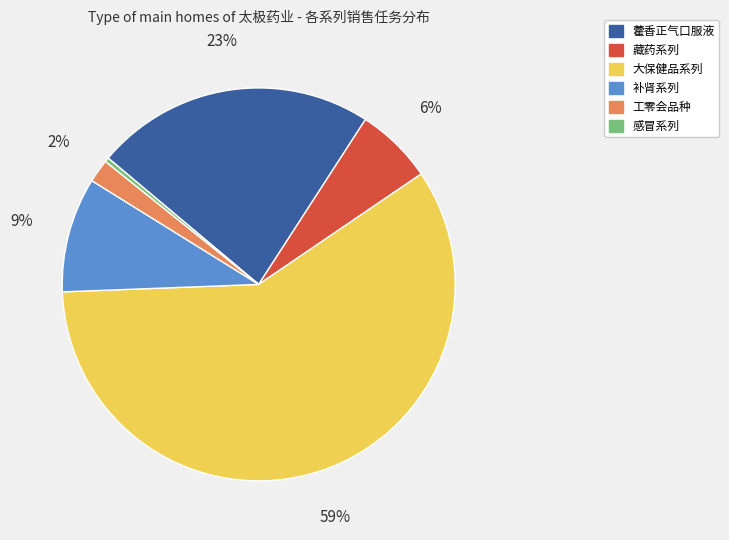

What percentage is the 工零会品种 slice, to the nearest percent?

2%